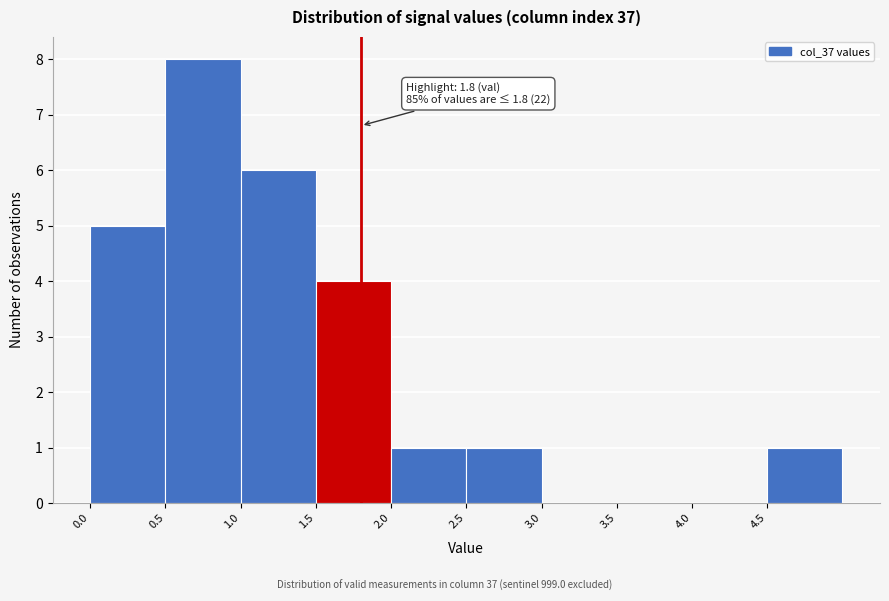

Over which range of the x-axis is the bar tallest?

0.5 to 1.0